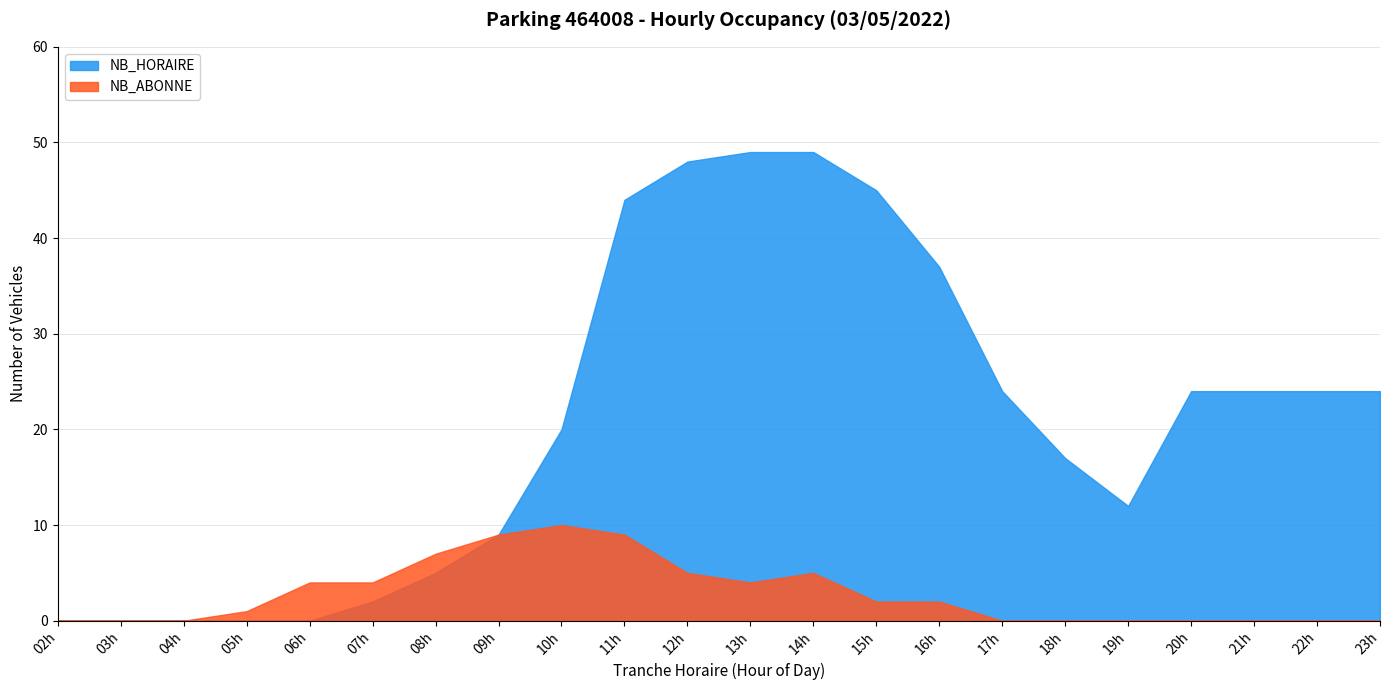

What is the value of the NB_ABONNE point at the 4th from the left?

1